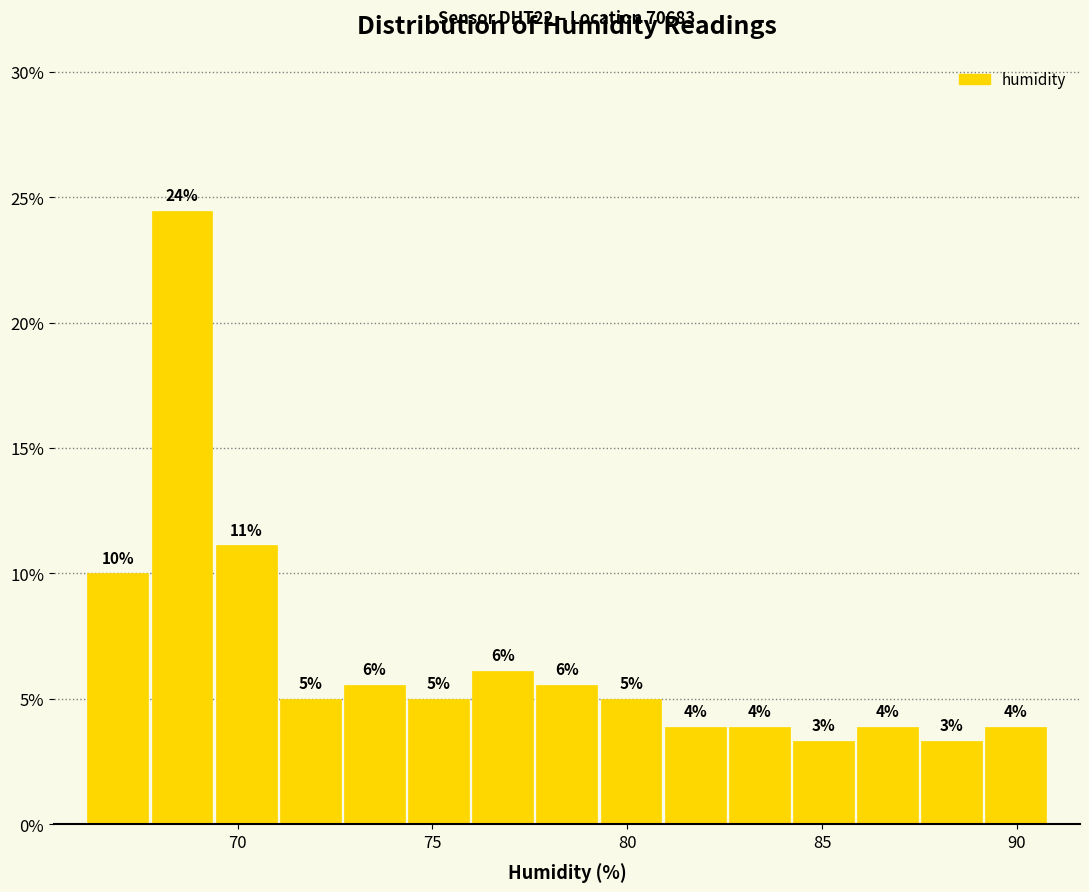

Read against the x-axis, roughly where is the centre of the tallest bar?

68.5